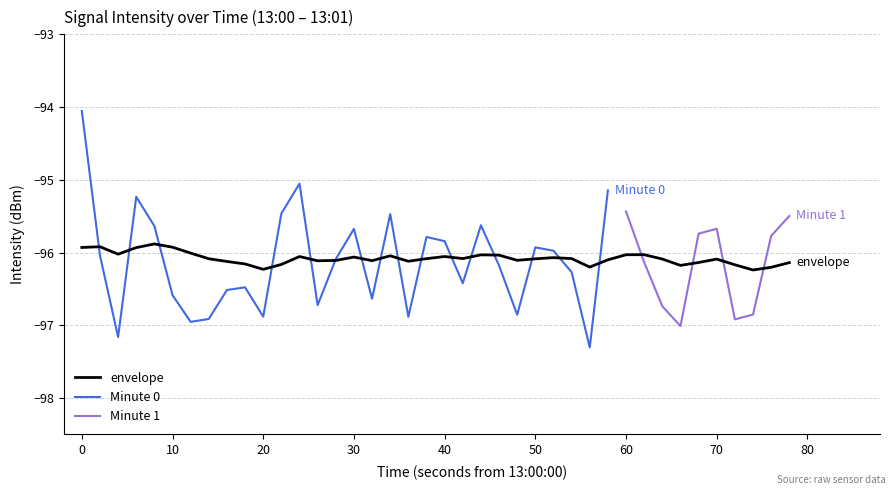

How many interior local valleys does the 0:20-0:39 min series have?

5